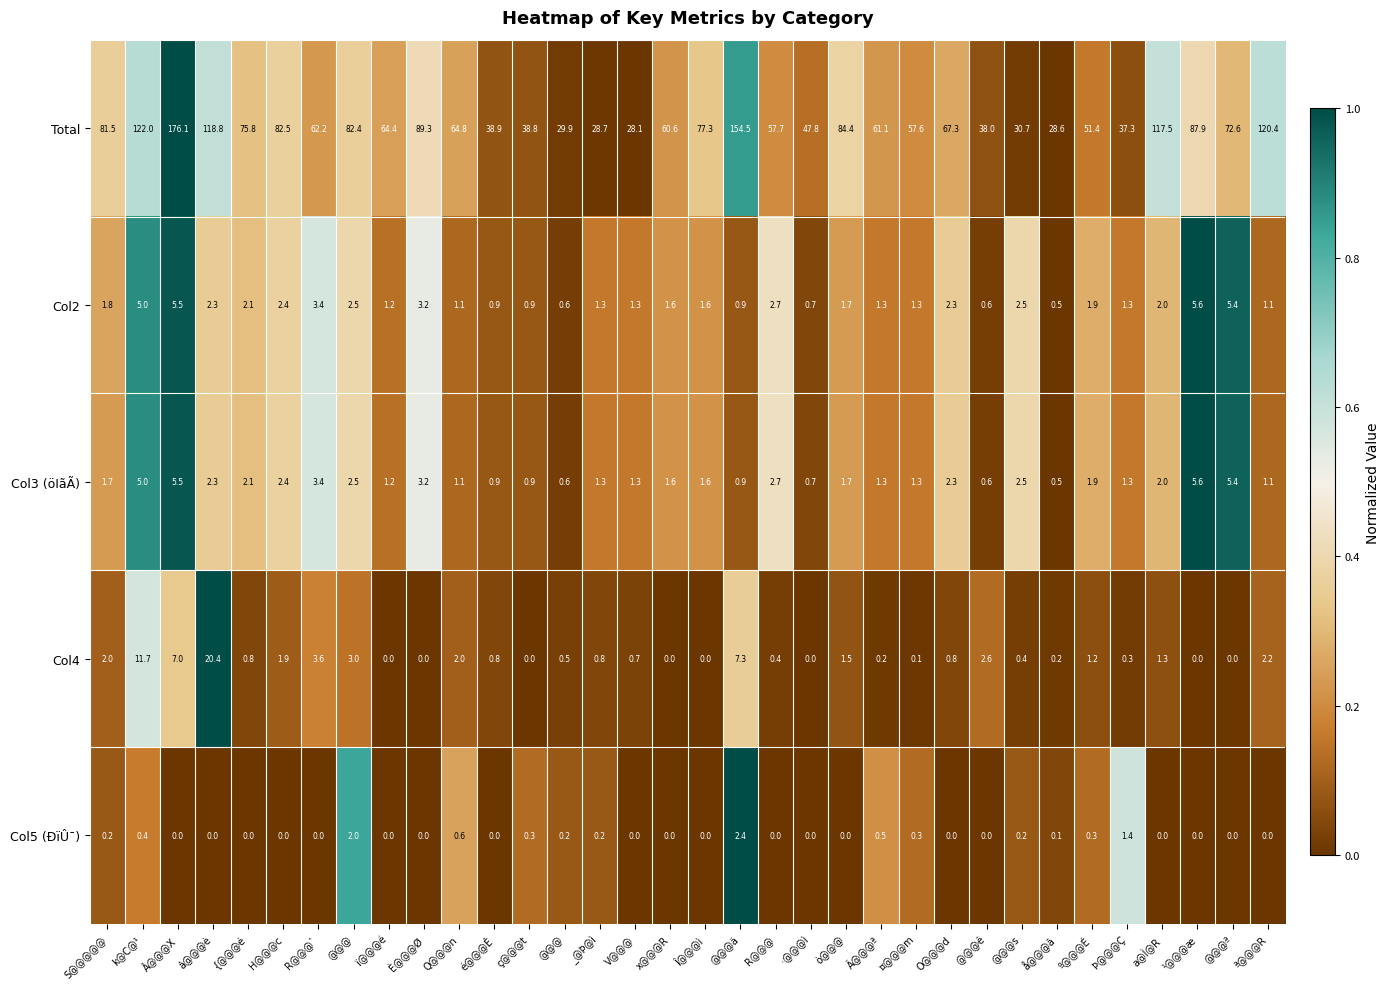

Reading left to right, what are all the values shown in this chart?

Total: S@@@@@=81.5	k@C@¹=122.0	Â@@@X=176.1	â@@@è=118.8	{@@@é=75.8	H@@@c=82.5	R@@@`=62.2	@@@=82.4	ï@@@é=64.4	È@@@Ø=89.3	Q@@@n=64.8	é@@@Ê=38.9	ç@@@t=38.8	@@@=29.9	_@Þ@ì=28.7	V@@@=28.1	x@@@R=60.6	Î@@@ì=77.3	@@@ä=154.5	R@@@=57.7	·@@@ì=47.8	ò@@@=84.4	Ã@@@ª=61.1	¤@@@m=57.6	O@@@d=67.3	 @@@ê=38.0	@@@s=30.7	å@@@ã=28.6	º@@@É=51.4	Þ@@@Ç=37.3	a@Ì@R=117.5	¹@@@æ=87.9	@@@ª=72.6	ª@@@R=120.4
Col2: S@@@@@=1.8	k@C@¹=5.0	Â@@@X=5.5	â@@@è=2.3	{@@@é=2.1	H@@@c=2.4	R@@@`=3.4	@@@=2.5	ï@@@é=1.2	È@@@Ø=3.2	Q@@@n=1.1	é@@@Ê=0.9	ç@@@t=0.9	@@@=0.6	_@Þ@ì=1.3	V@@@=1.3	x@@@R=1.6	Î@@@ì=1.6	@@@ä=0.9	R@@@=2.7	·@@@ì=0.7	ò@@@=1.7	Ã@@@ª=1.3	¤@@@m=1.3	O@@@d=2.3	 @@@ê=0.6	@@@s=2.5	å@@@ã=0.5	º@@@É=1.9	Þ@@@Ç=1.3	a@Ì@R=2.0	¹@@@æ=5.6	@@@ª=5.4	ª@@@R=1.1
Col3 (öIãÃ): S@@@@@=1.7	k@C@¹=5.0	Â@@@X=5.5	â@@@è=2.3	{@@@é=2.1	H@@@c=2.4	R@@@`=3.4	@@@=2.5	ï@@@é=1.2	È@@@Ø=3.2	Q@@@n=1.1	é@@@Ê=0.9	ç@@@t=0.9	@@@=0.6	_@Þ@ì=1.3	V@@@=1.3	x@@@R=1.6	Î@@@ì=1.6	@@@ä=0.9	R@@@=2.7	·@@@ì=0.7	ò@@@=1.7	Ã@@@ª=1.3	¤@@@m=1.3	O@@@d=2.3	 @@@ê=0.6	@@@s=2.5	å@@@ã=0.5	º@@@É=1.9	Þ@@@Ç=1.3	a@Ì@R=2.0	¹@@@æ=5.6	@@@ª=5.4	ª@@@R=1.1
Col4: S@@@@@=2.0	k@C@¹=11.7	Â@@@X=7.0	â@@@è=20.4	{@@@é=0.8	H@@@c=1.9	R@@@`=3.6	@@@=3.0	ï@@@é=0.0	È@@@Ø=0.0	Q@@@n=2.0	é@@@Ê=0.8	ç@@@t=0.0	@@@=0.5	_@Þ@ì=0.8	V@@@=0.7	x@@@R=0.0	Î@@@ì=0.0	@@@ä=7.3	R@@@=0.4	·@@@ì=0.0	ò@@@=1.5	Ã@@@ª=0.2	¤@@@m=0.1	O@@@d=0.8	 @@@ê=2.6	@@@s=0.4	å@@@ã=0.2	º@@@É=1.2	Þ@@@Ç=0.3	a@Ì@R=1.3	¹@@@æ=0.0	@@@ª=0.0	ª@@@R=2.2
Col5 (ÐïÛ¯): S@@@@@=0.2	k@C@¹=0.4	Â@@@X=0.0	â@@@è=0.0	{@@@é=0.0	H@@@c=0.0	R@@@`=0.0	@@@=2.0	ï@@@é=0.0	È@@@Ø=0.0	Q@@@n=0.6	é@@@Ê=0.0	ç@@@t=0.3	@@@=0.2	_@Þ@ì=0.2	V@@@=0.0	x@@@R=0.0	Î@@@ì=0.0	@@@ä=2.4	R@@@=0.0	·@@@ì=0.0	ò@@@=0.0	Ã@@@ª=0.5	¤@@@m=0.3	O@@@d=0.0	 @@@ê=0.0	@@@s=0.2	å@@@ã=0.1	º@@@É=0.3	Þ@@@Ç=1.4	a@Ì@R=0.0	¹@@@æ=0.0	@@@ª=0.0	ª@@@R=0.0